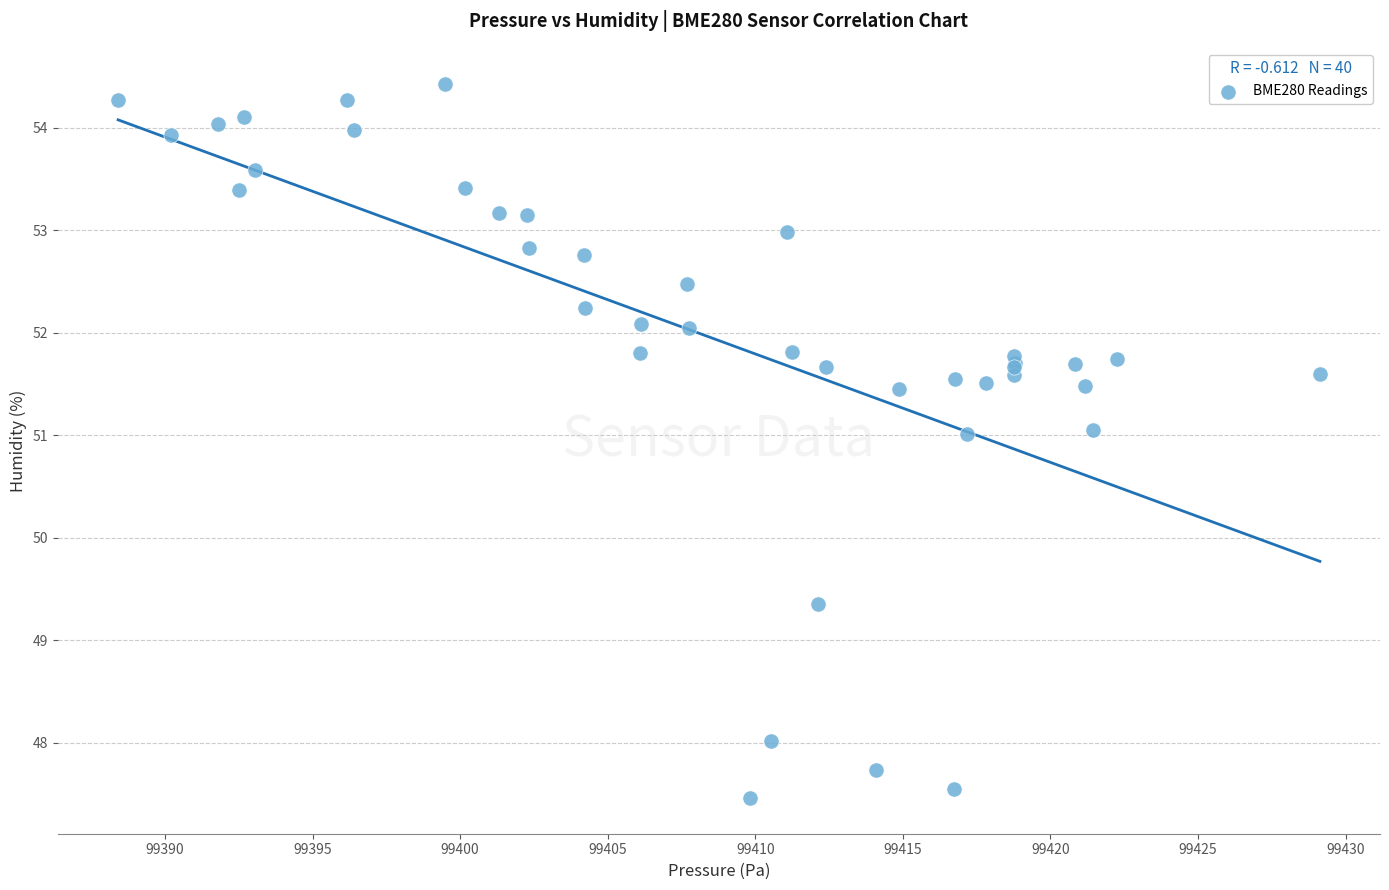

What Y value in the scatter plot is closest to 50?

49.4